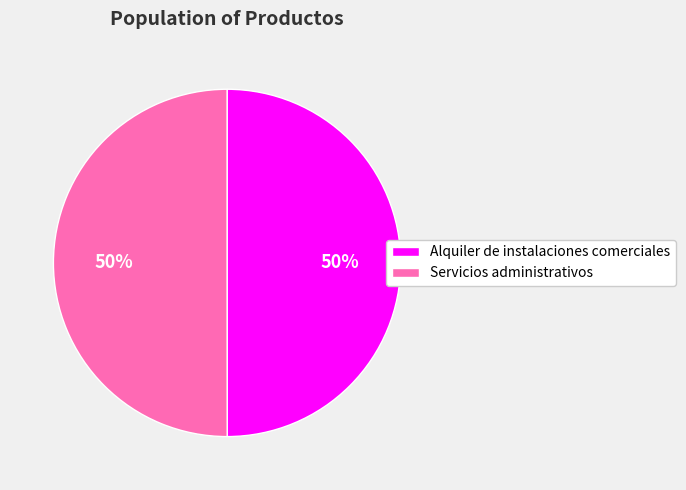

True or false: Servicios administrativos accounts for 50% of the total.

True